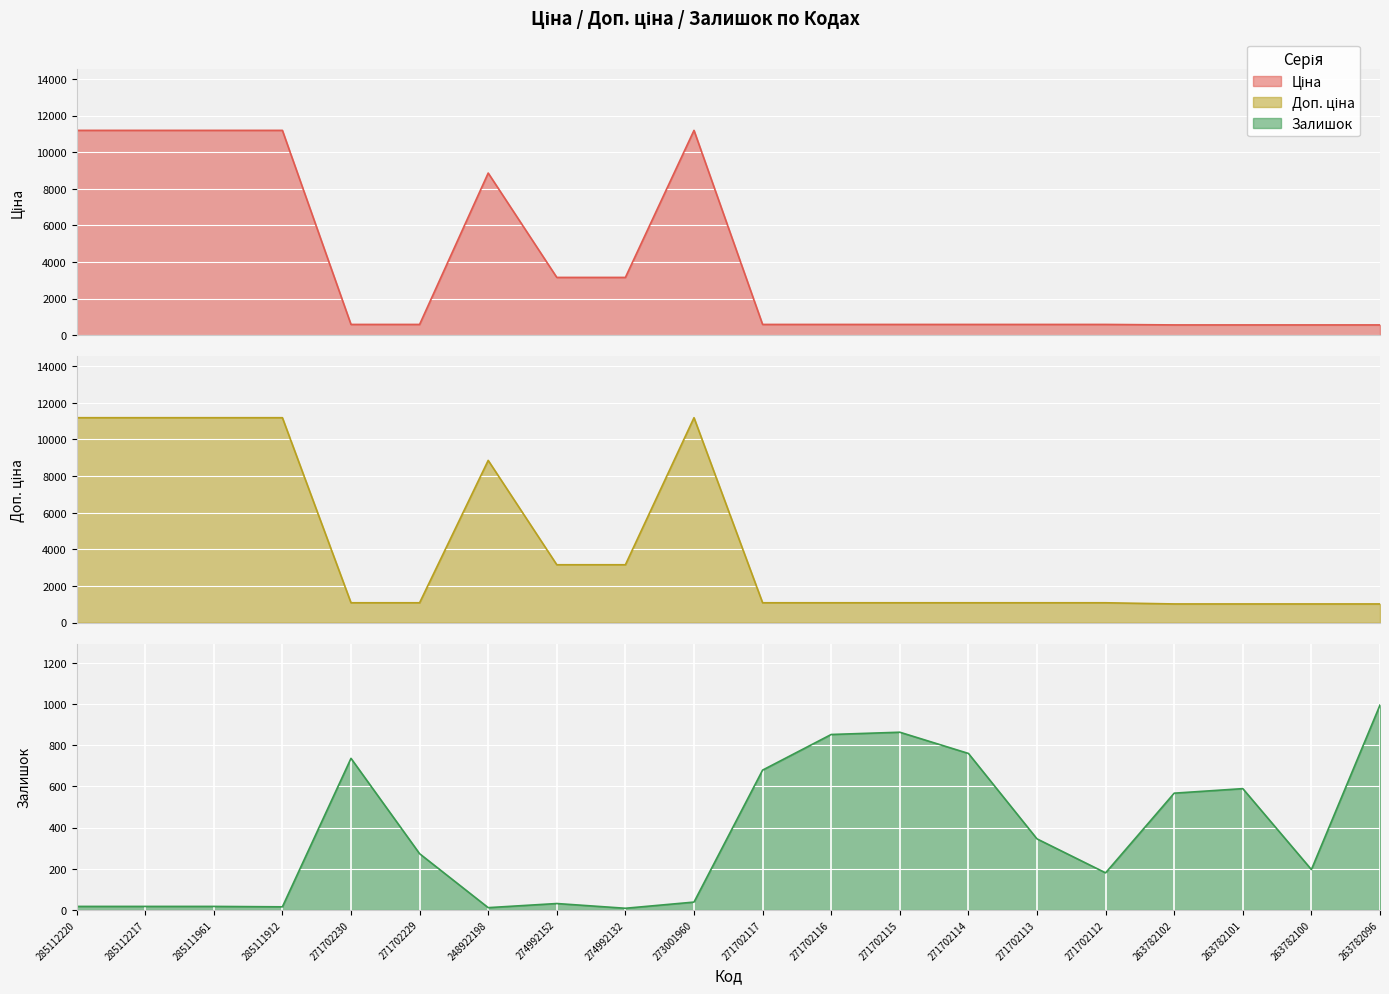

Rank the series at 271702229 from highest to lowest value.

Доп. ціна, Ціна, Залишок